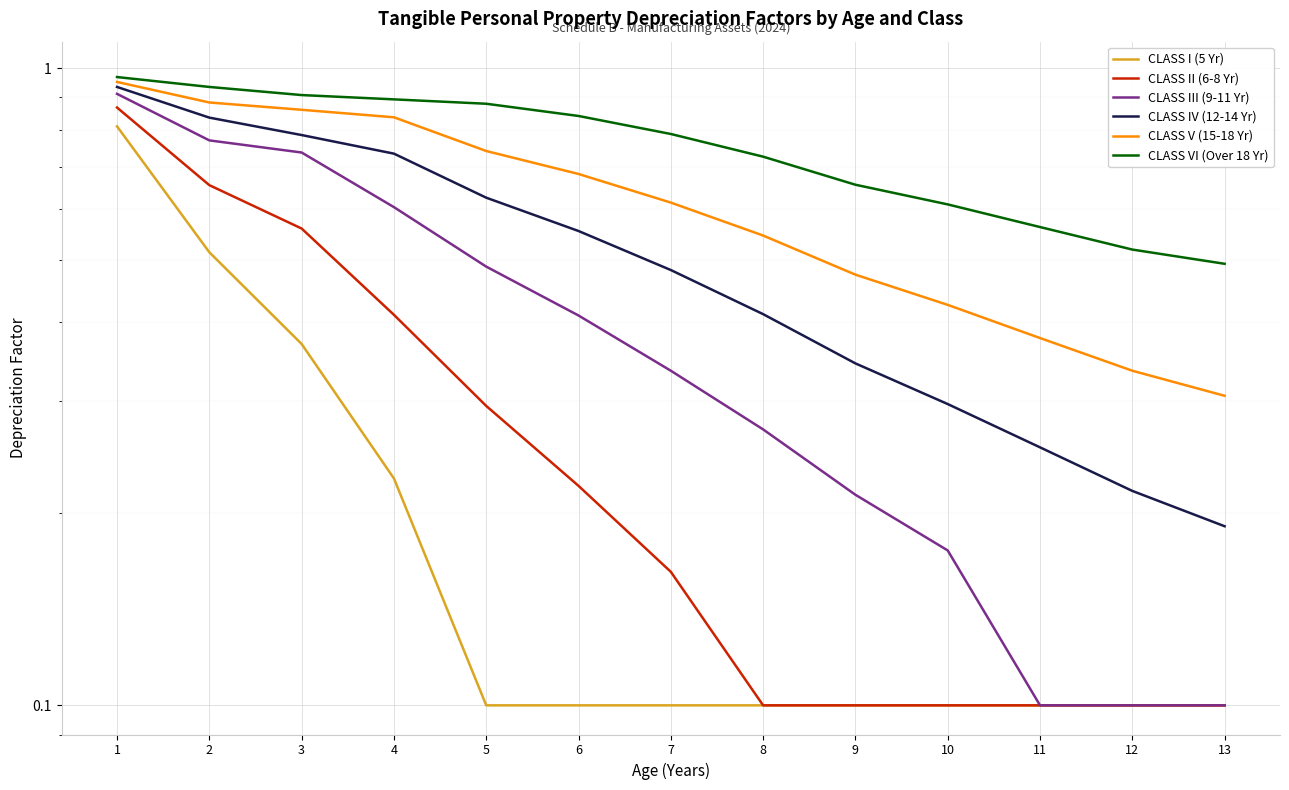

Is the value of CLASS IV (12-14 Yr) at 10 greater than the value of CLASS VI (Over 18 Yr) at 11?

No